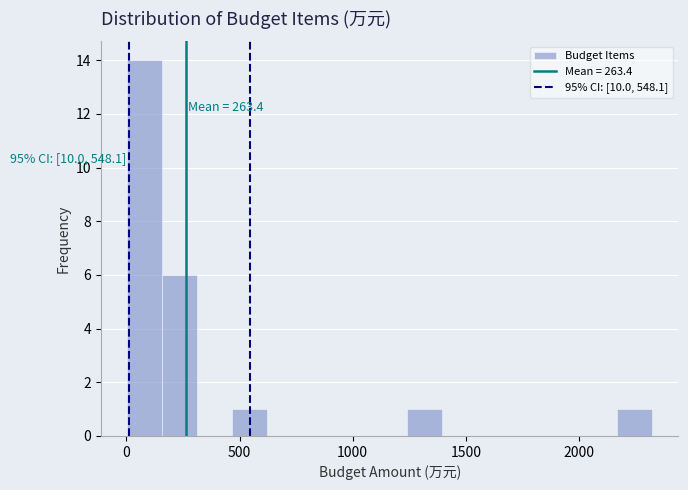

Read against the x-axis, roughly where is the centre of the tallest bar?

100